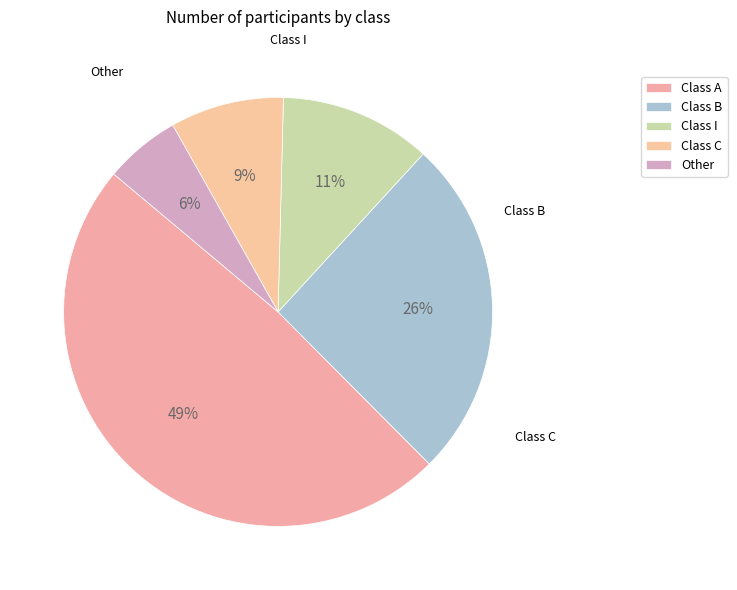

Count the number of slices in the pie.

5